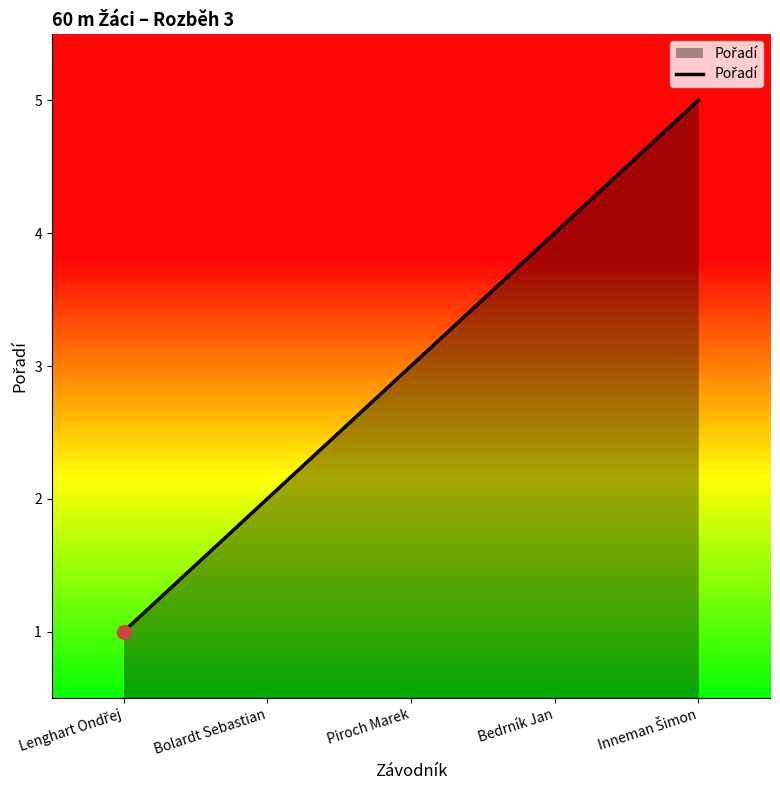

Reading left to right, list all the values displayed in this chart.

1	2	3	4	5